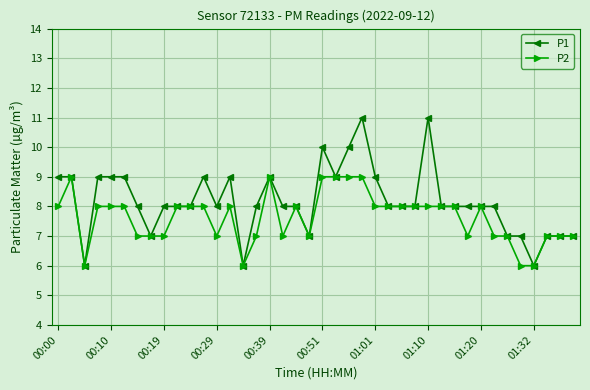

How many lines are shown in the chart?

2